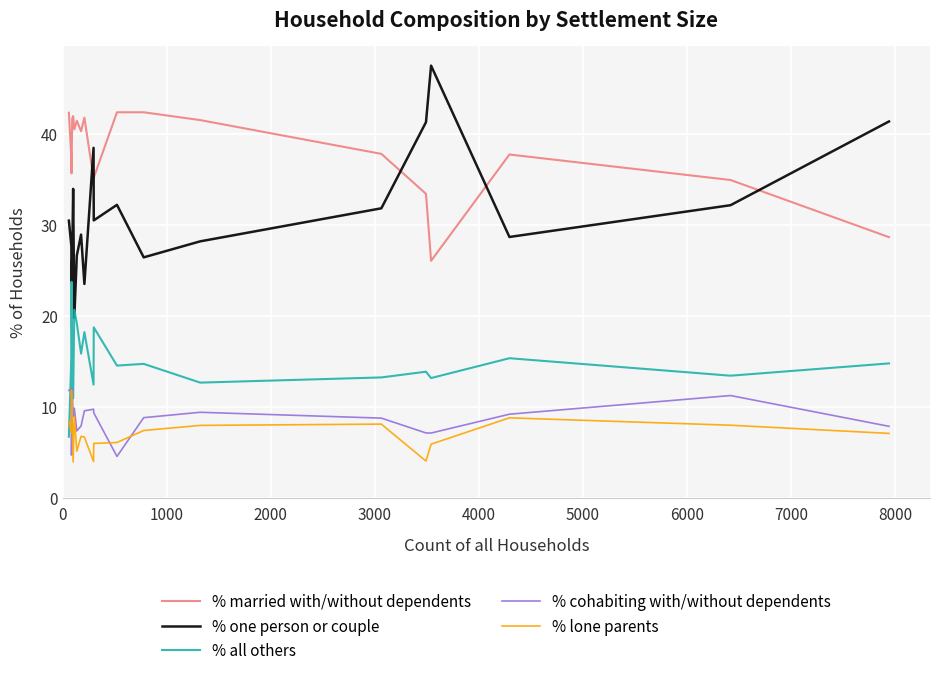

True or false: % cohabiting with/without dependents and % married with/without dependents cross at least once.

False